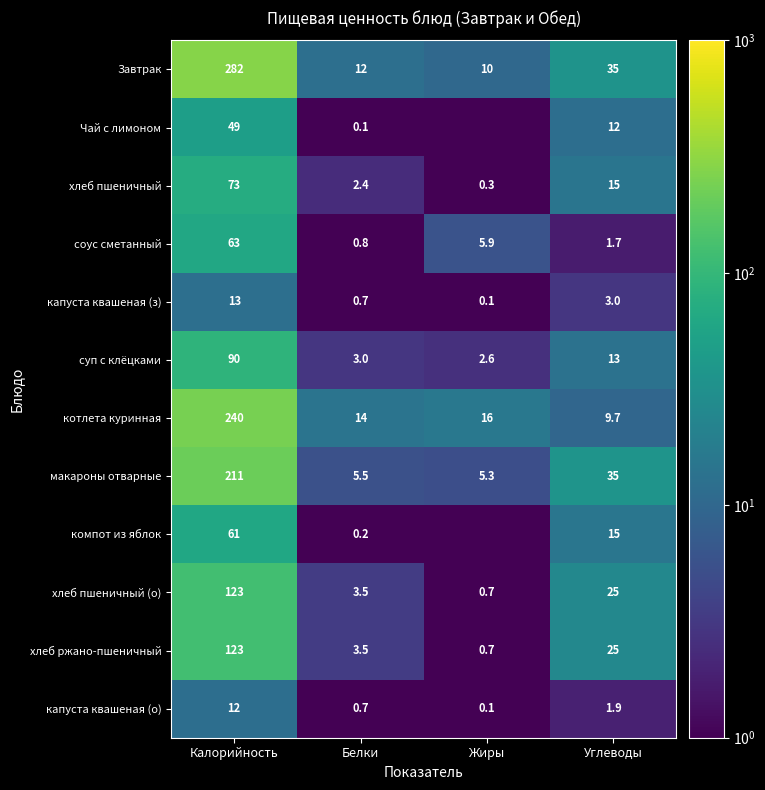

Is the value of макароны отварные at Жиры greater than the value of суп с клёцками at Углеводы?

No